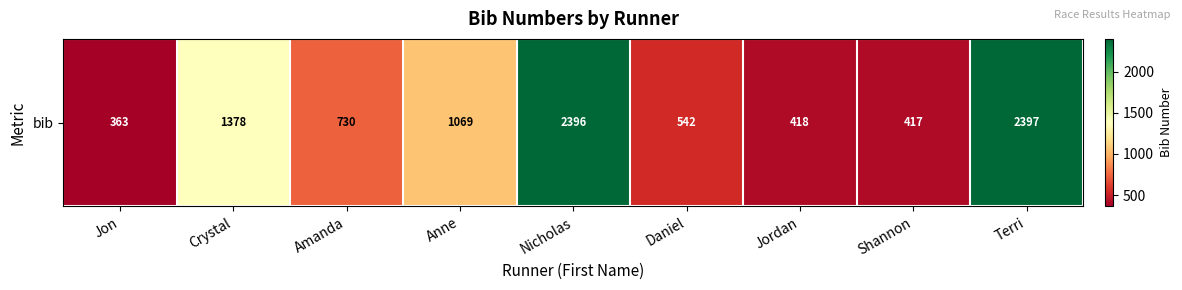

Approximately how many times larger is the value at Nicholas compared to Daniel?

4.4